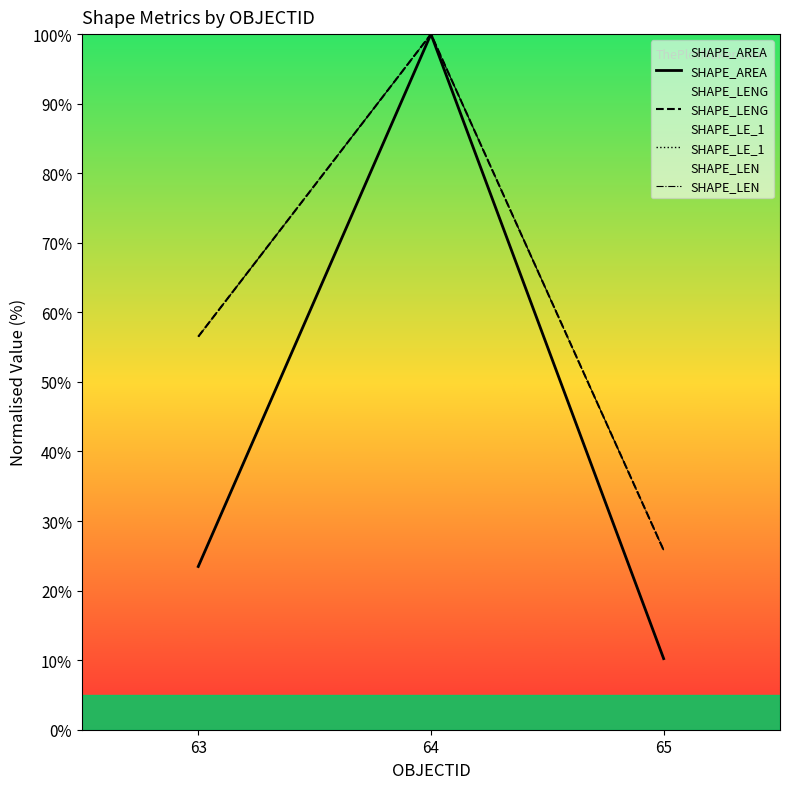

At which category is the sum across all series the highest?

64